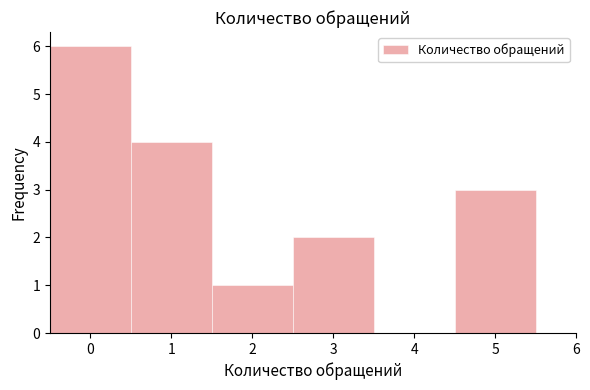

What is the height of the bar covering -0.5 to 0.5 on the x-axis? The values are not printed on the chart, so give them approximately, as read against the axis.

6